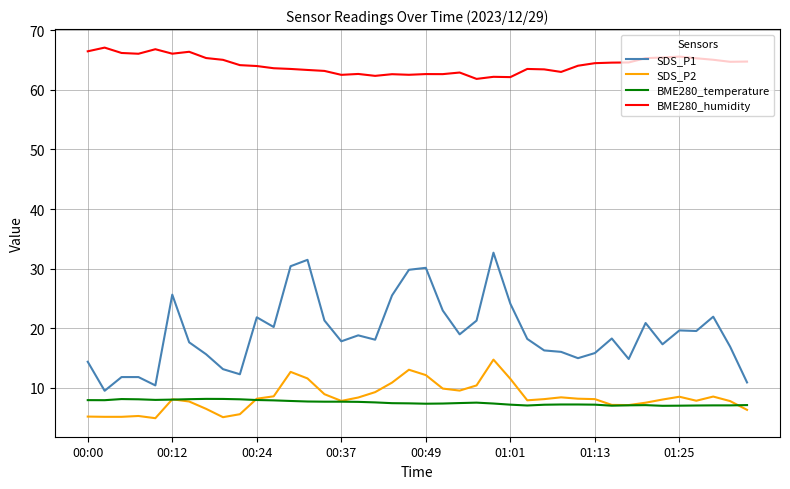

Which series has the largest total across all categories?

BME280_humidity